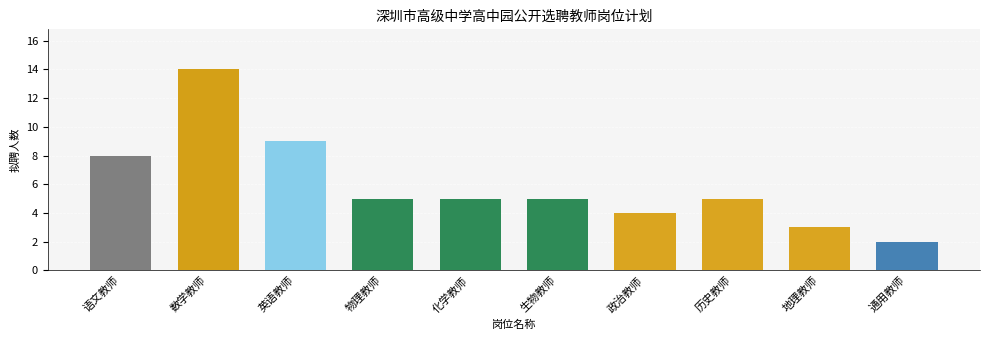

Reading left to right, what are all the values shown in this chart?

8	14	9	5	5	5	4	5	3	2